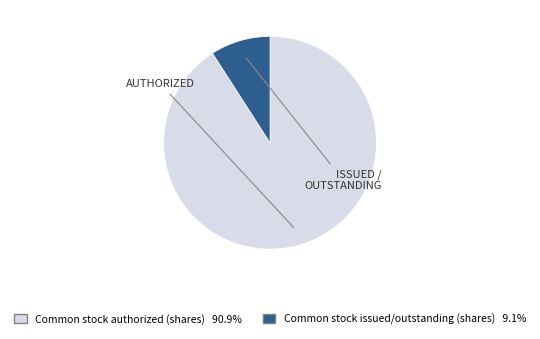

Is there any slice that represents more than half of the pie?

Yes